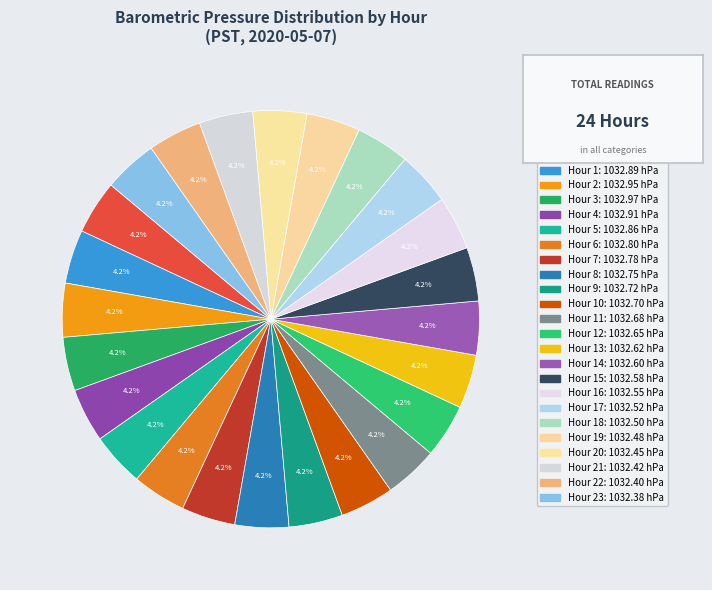

To the nearest percent, what is the average slice percentage?

4%